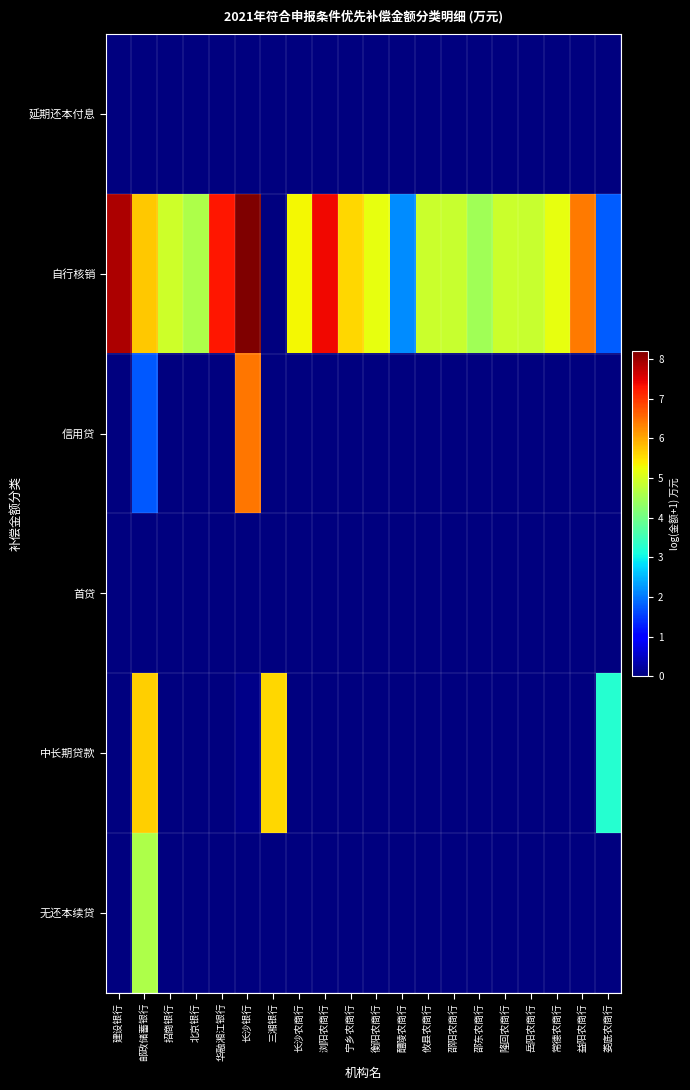

At how many categories does at least one series exceed 7?

4